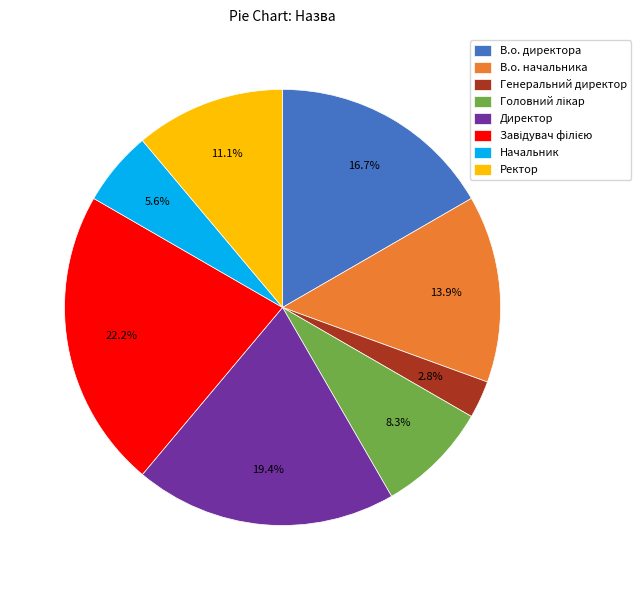

To the nearest percent, what is the combined percentage of В.о. директора and Ректор?

28%